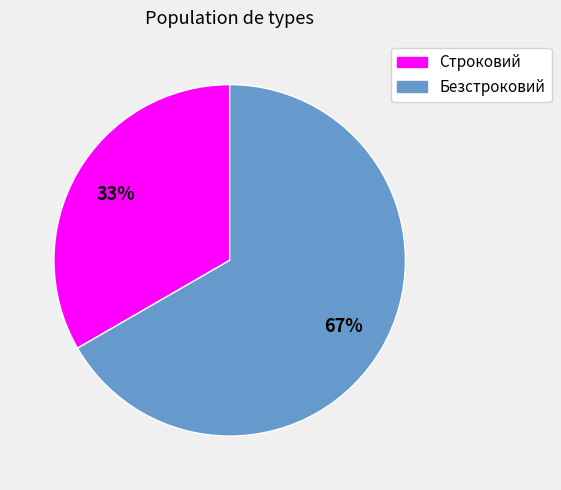

Count the number of slices in the pie.

2